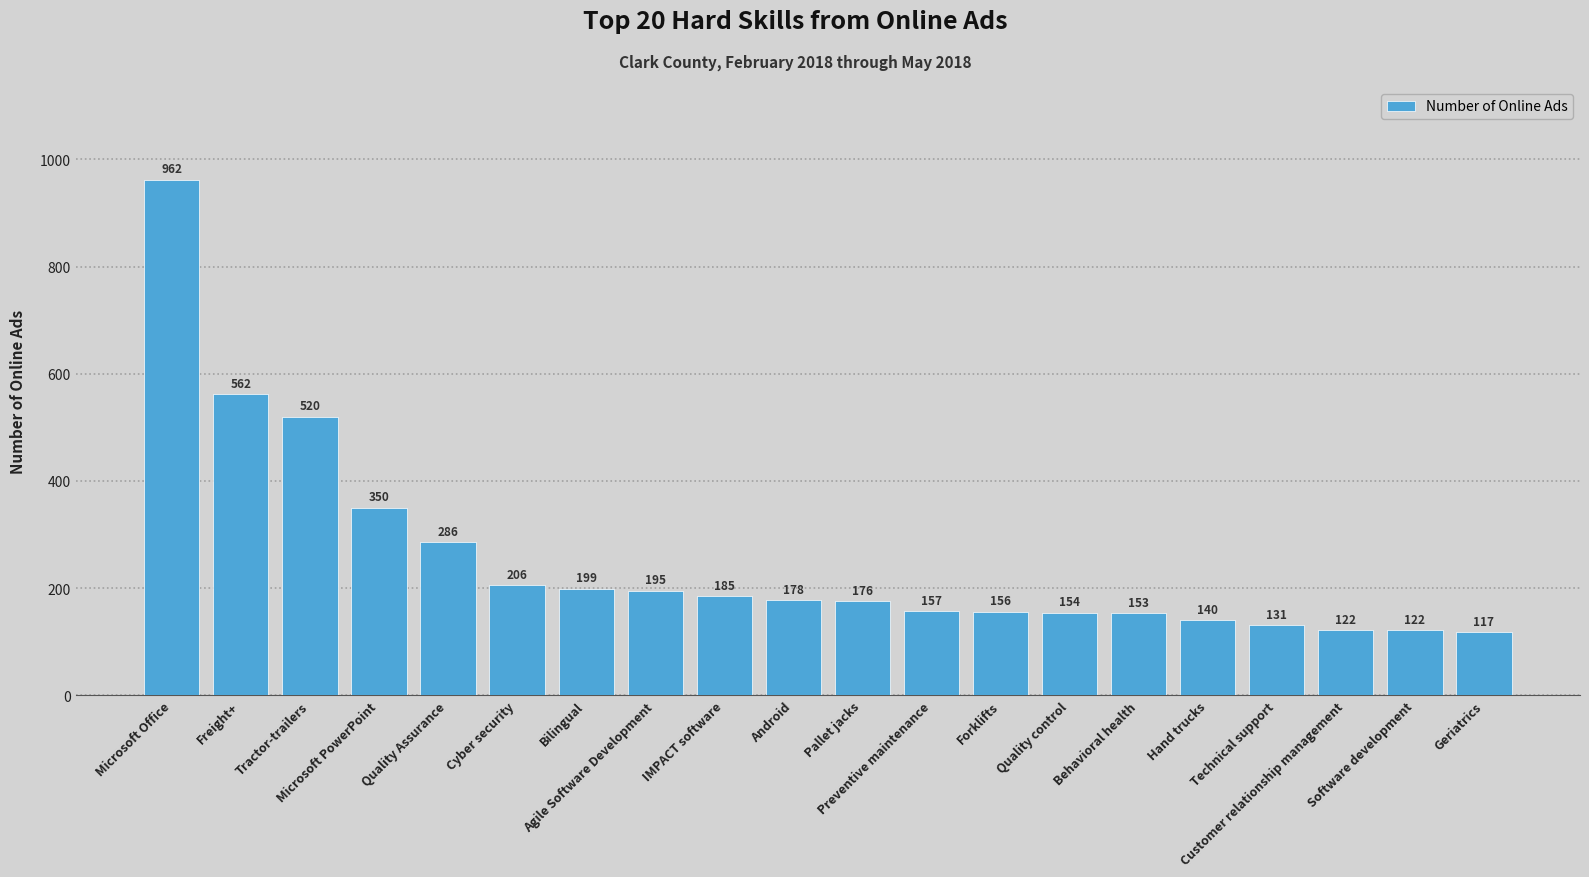

Approximately how many times larger is the value at Android compared to Geriatrics?

1.5